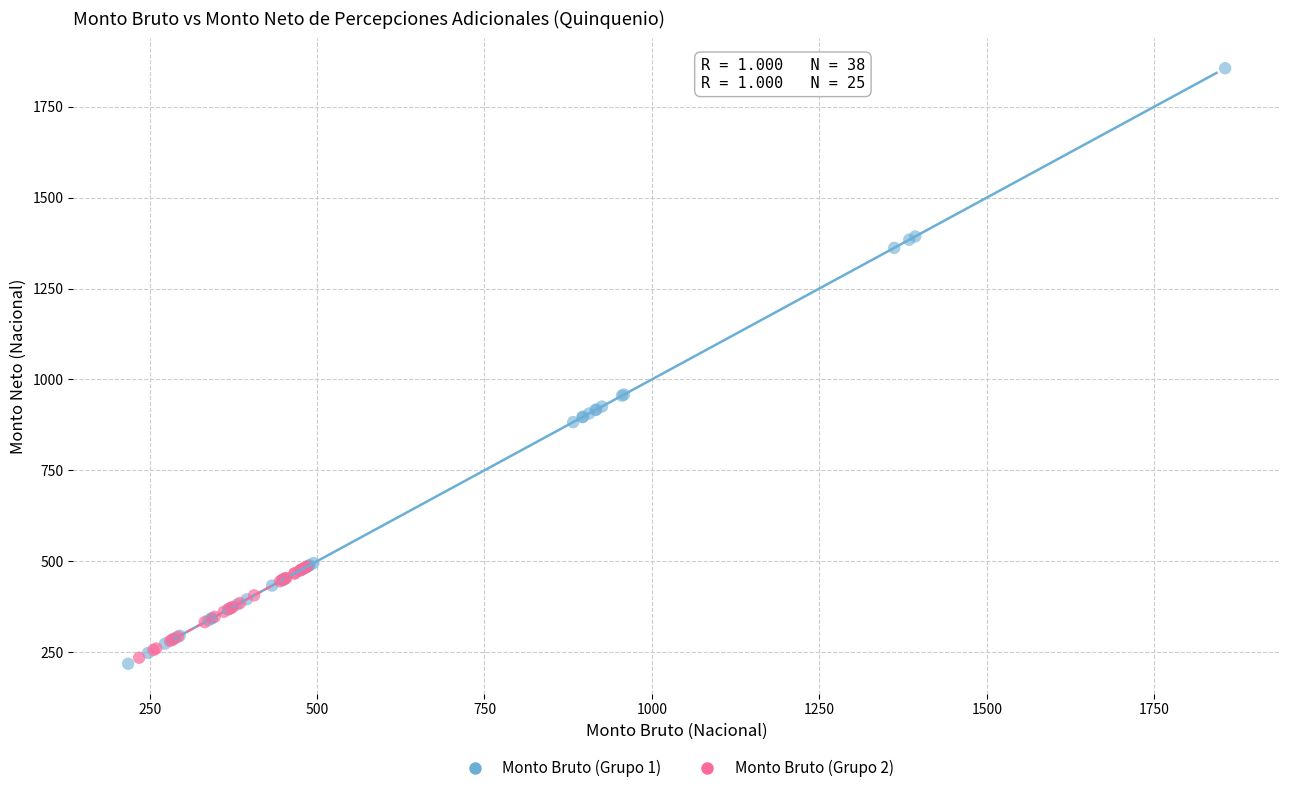

Which series has the widest spread of Y values?

Monto Bruto (Grupo 1)